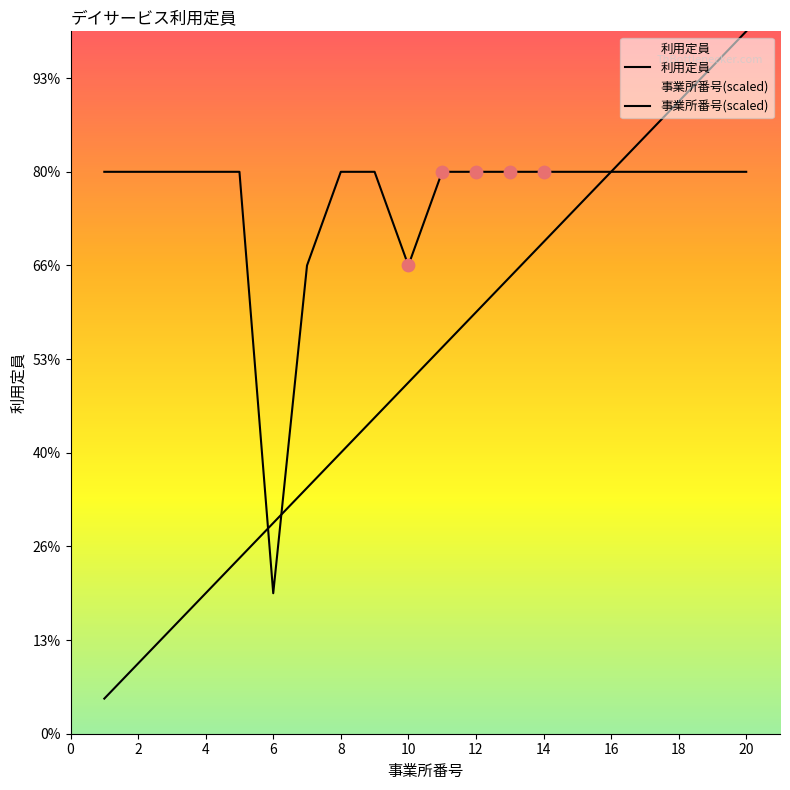

Which series contains the highest Y value?

事業所番号(scaled)